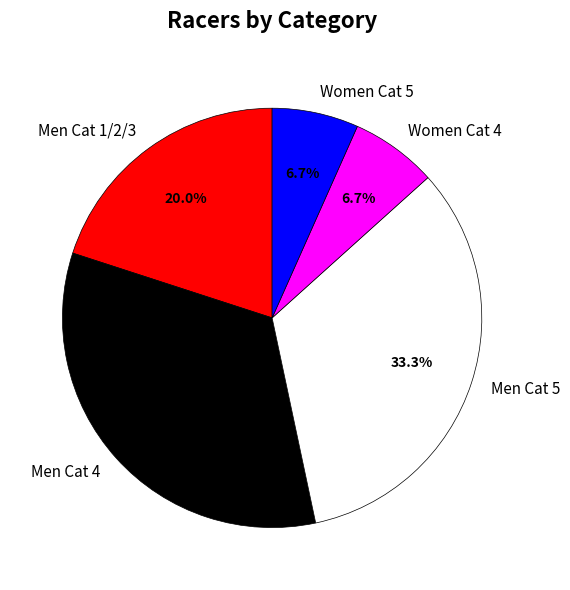

Does Women Cat 5 account for over 50% of the chart?

No